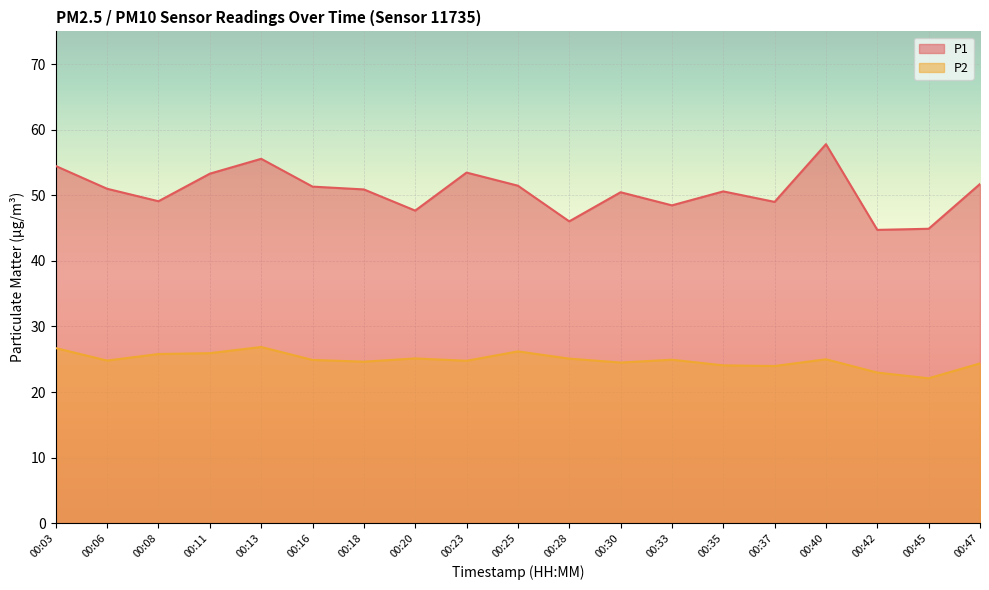

What is the greatest value displayed?

57.8